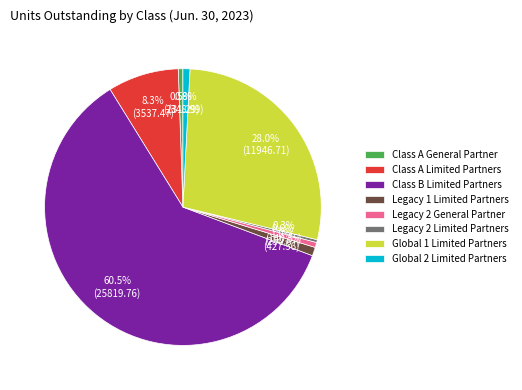

Approximately how many times larger is the value at Class A General Partner compared to Legacy 2 Limited Partners?

1.6